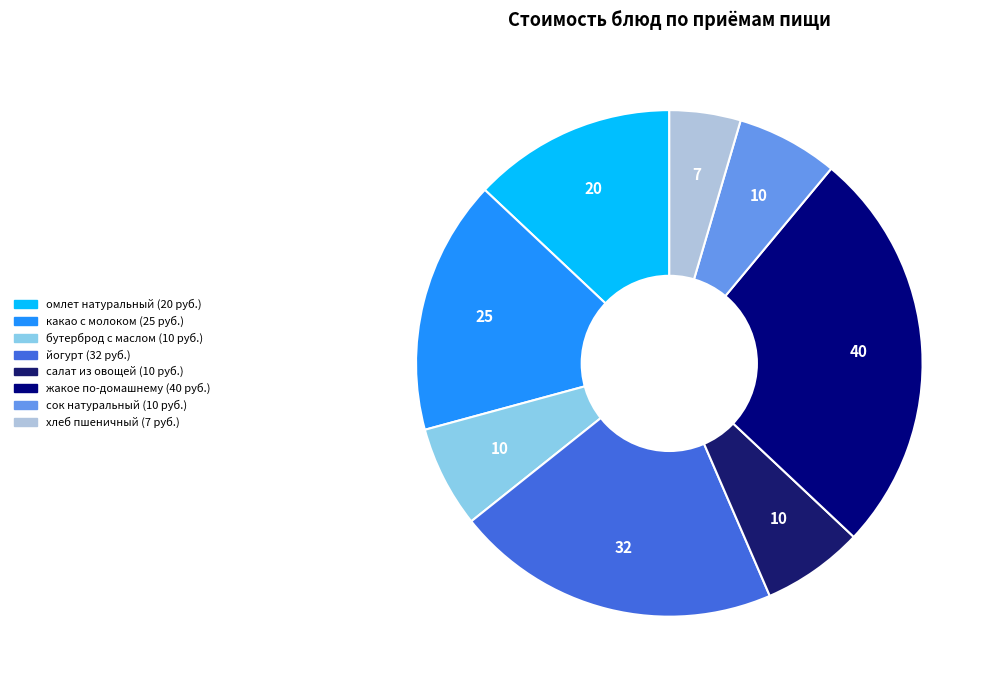

To the nearest percent, what is the difference between the какао с молоком and омлет натуральный slice percentages?

3%